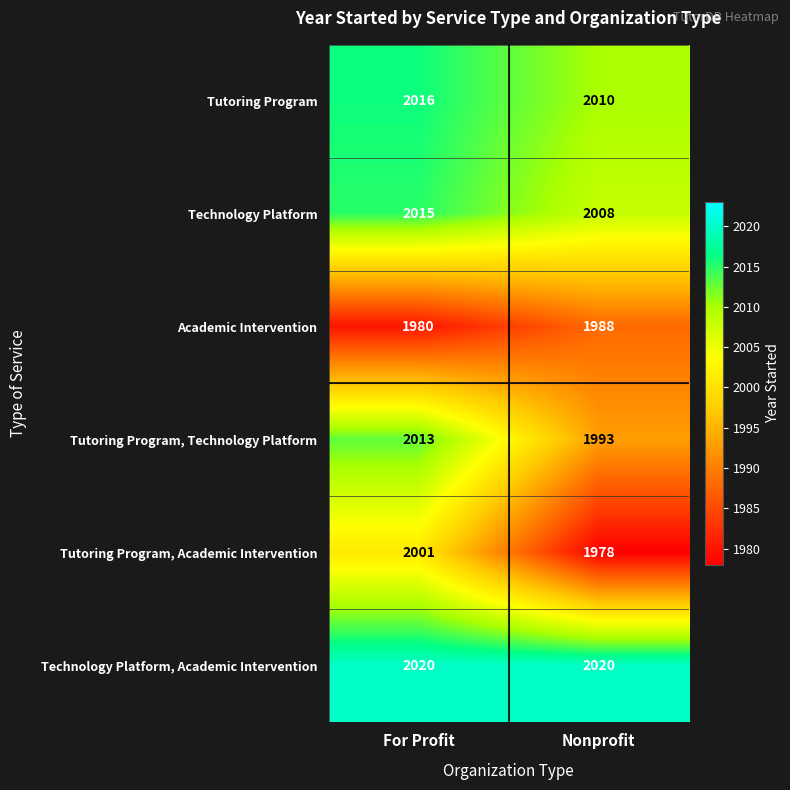

Count the number of data series in this chart.

6